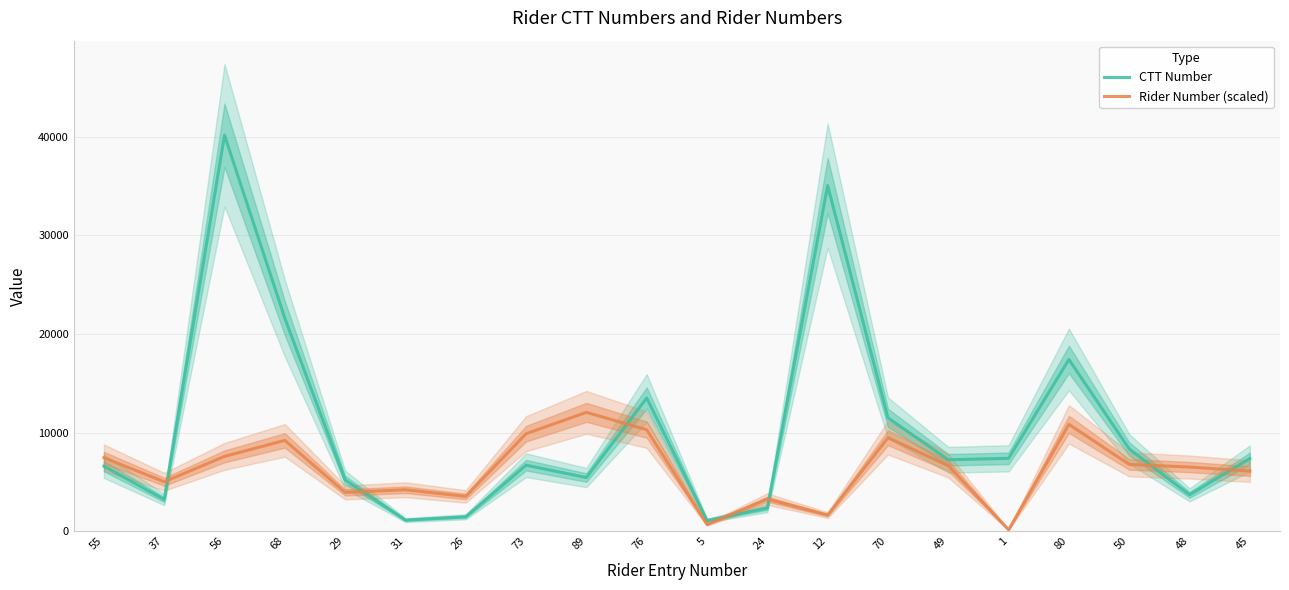

What is the difference between the second highest and second lowest values in the CTT Number series?

33941.0